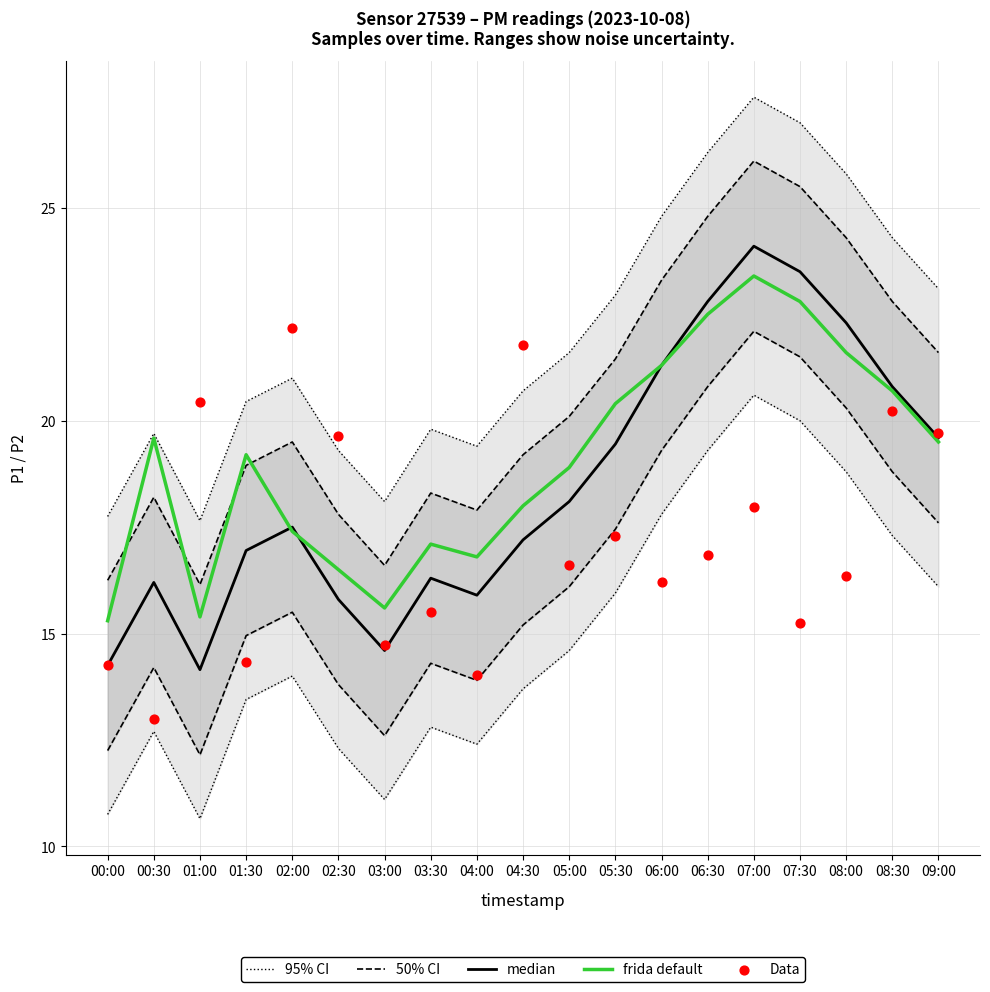

Is the value of 95% CI at 09:00 greater than the value of Data at 07:30?

Yes